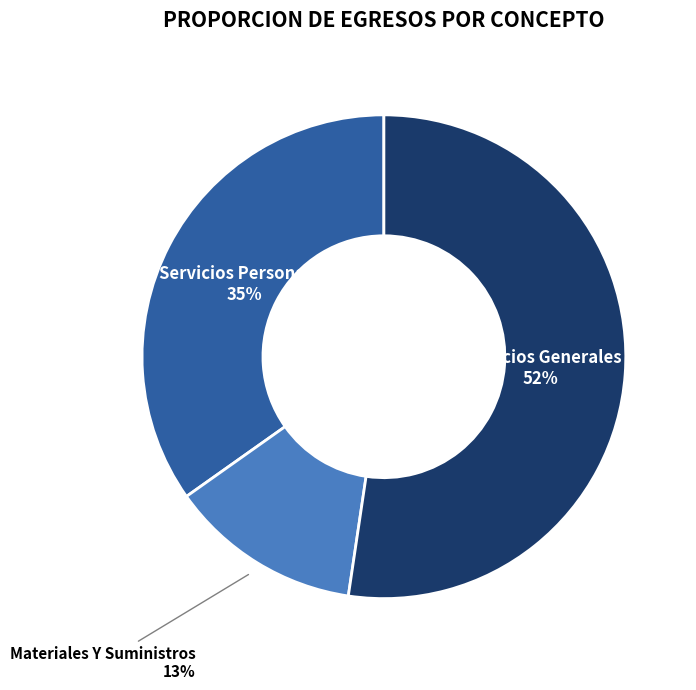

Between Materiales Y Suministros and Servicios Generales, which is larger?

Servicios Generales